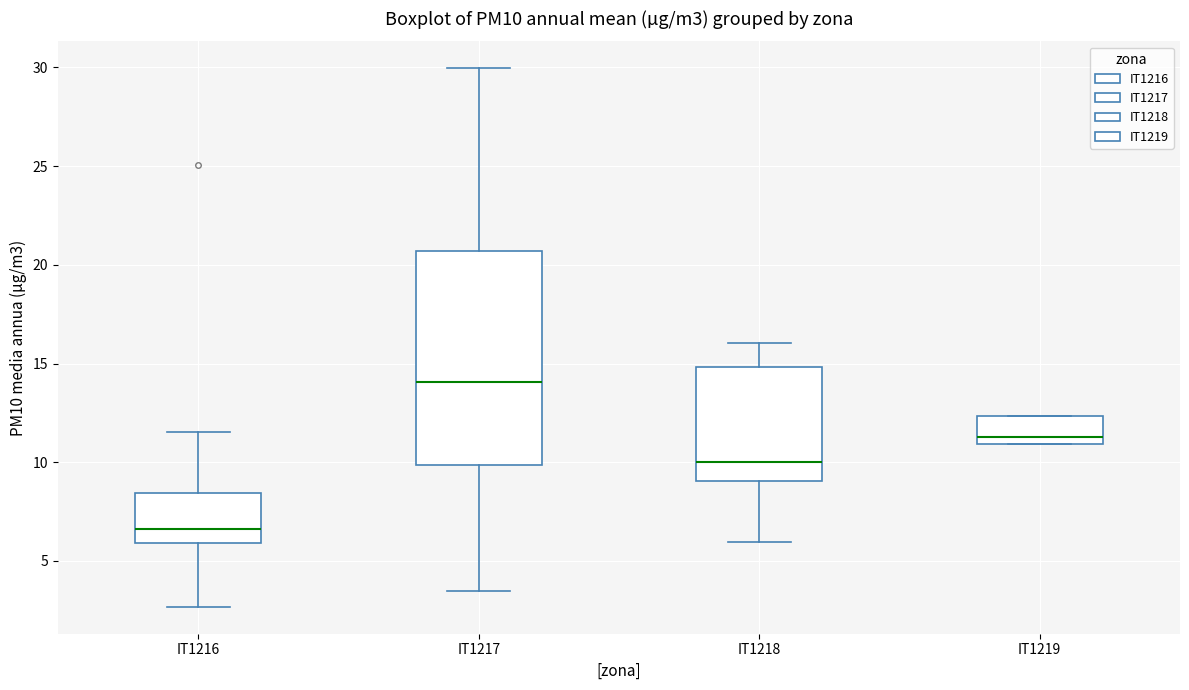

Reading left to right, transcribe this box plot: for each box, give where its median line is, the range the box spans, and where its two whiskers end, as read against the y-axis. The values are not printed on the chart, so give them approximately, as read against the axis.

IT1216: median 6.5, box 6.0 to 8.5, whiskers 2.5 to 11.5
IT1217: median 14.0, box 10.0 to 20.5, whiskers 3.5 to 30.0
IT1218: median 10.0, box 9.0 to 15.0, whiskers 6.0 to 16.0
IT1219: median 11.5, box 11.0 to 12.5, whiskers 11.0 to 12.5